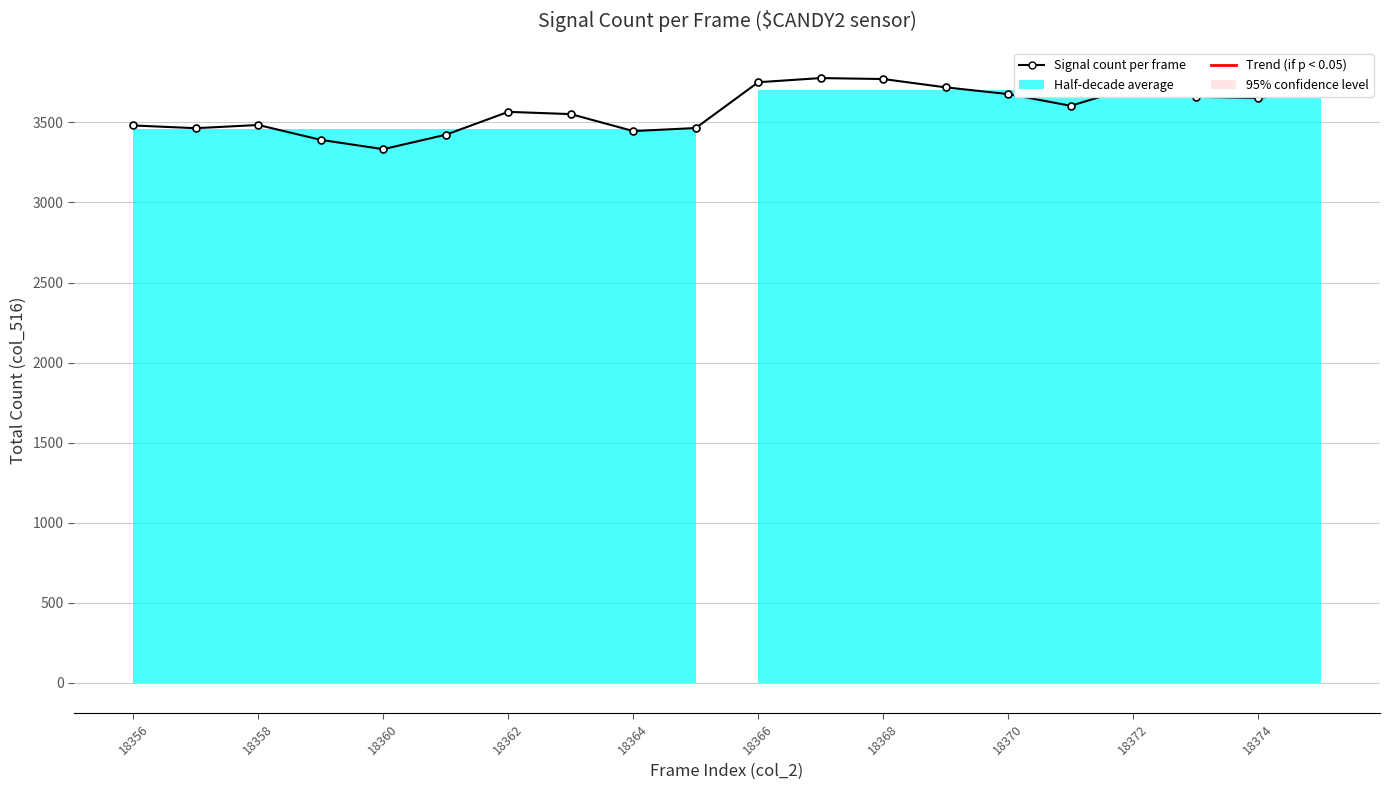

What is the average value?

3582